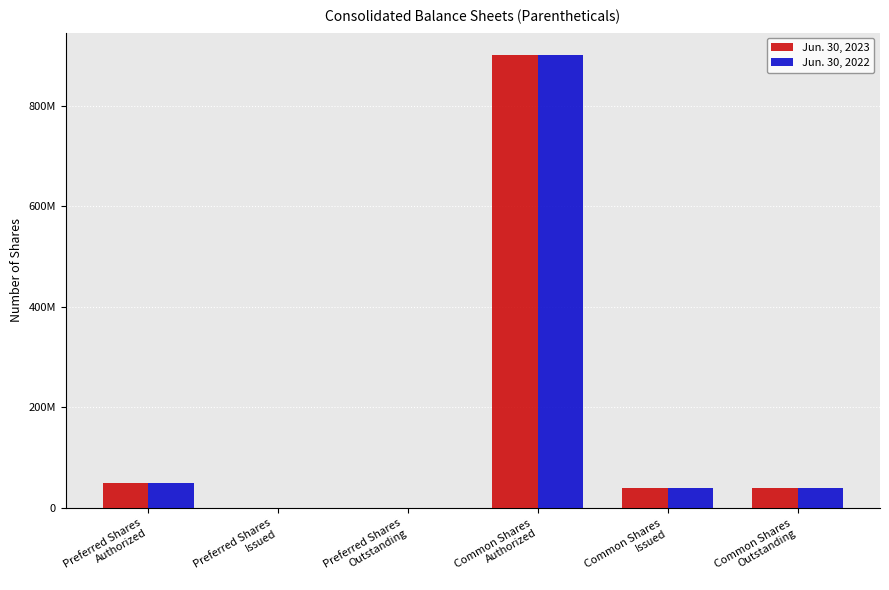

What are all the series names shown in the legend?

Jun. 30, 2023, Jun. 30, 2022